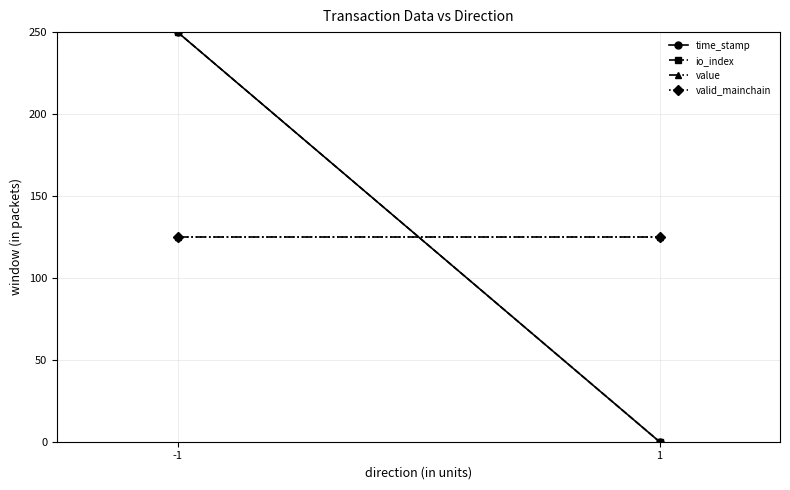

How many io_index values are between 0 and 250?

2